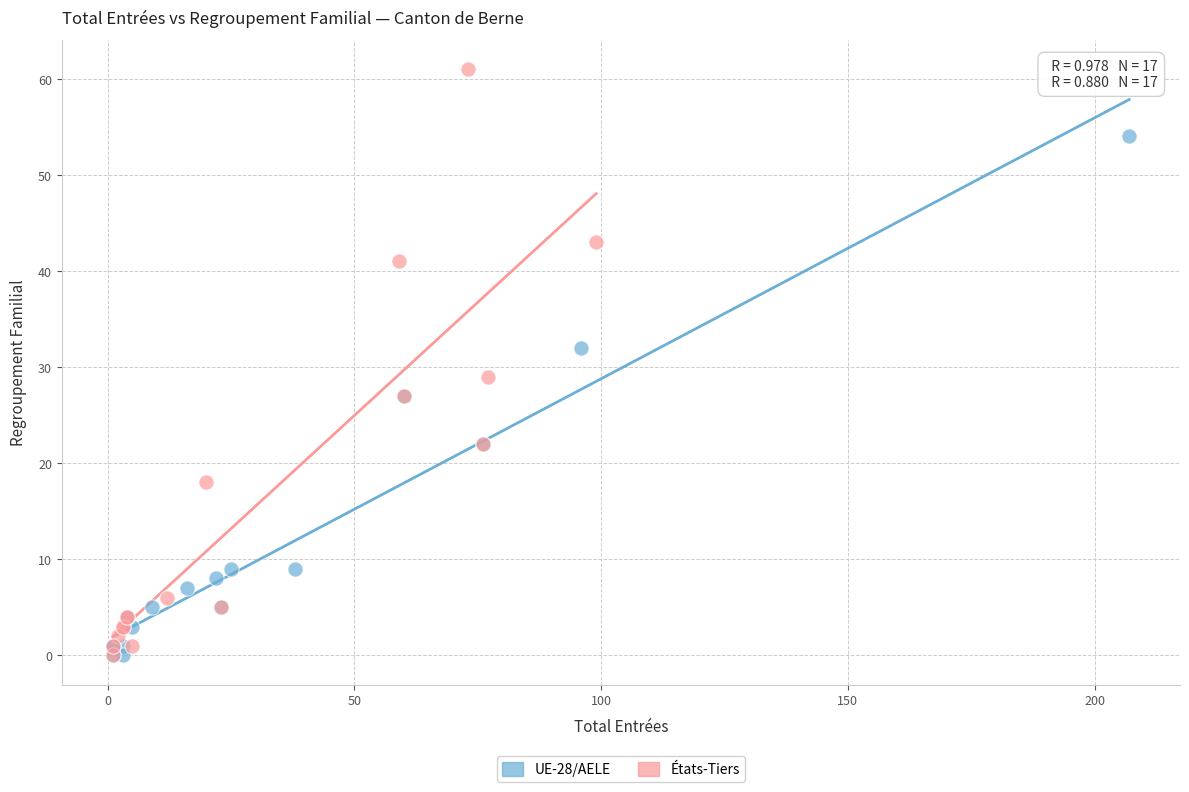

Which series contains the highest Y value?

États-Tiers